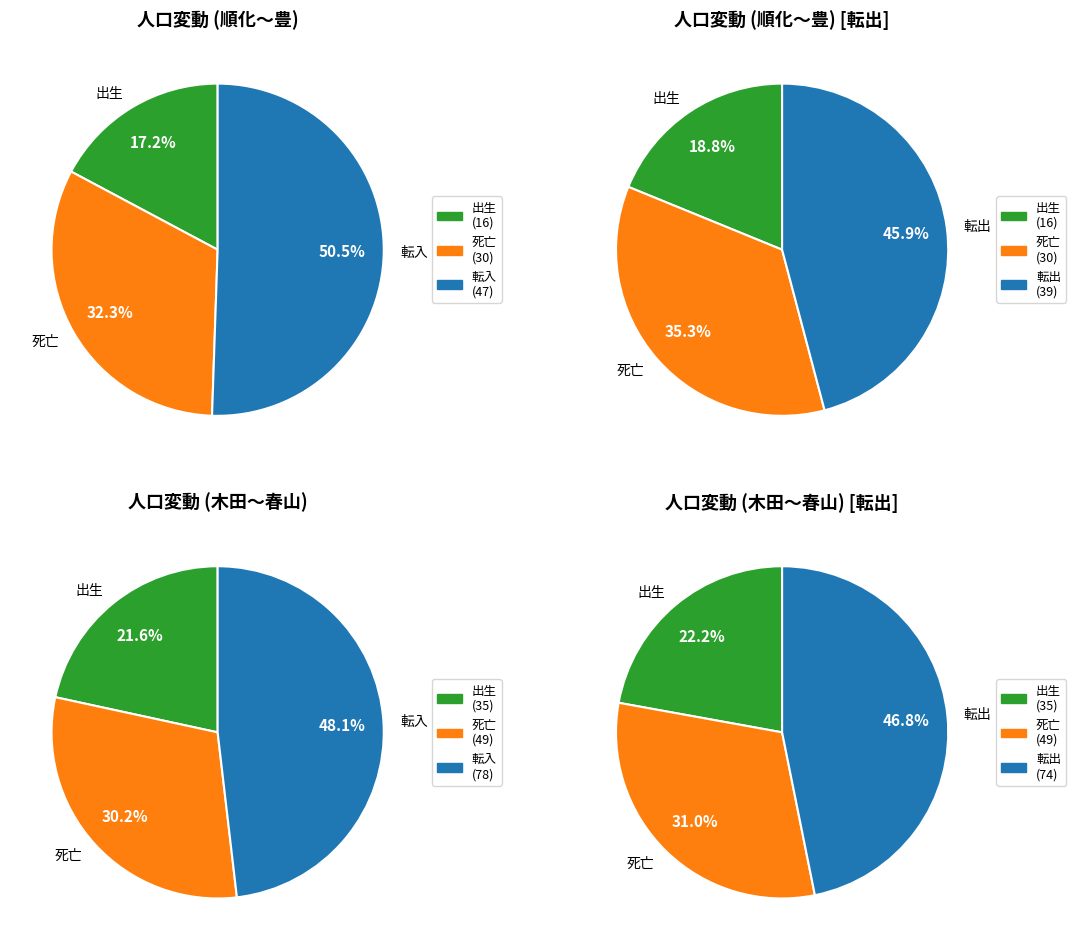

Rank the series by their average value, from highest to lowest.

転入(計), 転出(計), 死亡(計), 出生(計)